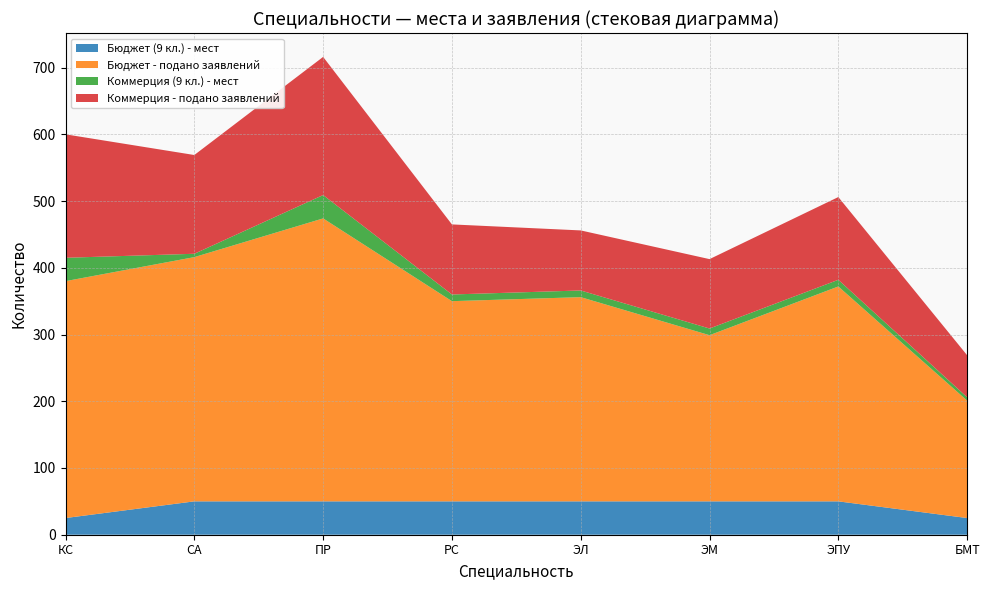

Reading left to right, extract all data points from this chart.

Бюджет (9 кл.) - мест: 25	50	50	50	50	50	50	25
Бюджет - подано заявлений: 355	366	424	300	306	249	322	176
Коммерция (9 кл.) - мест: 35	5	35	10	10	10	10	5
Коммерция - подано заявлений: 185	148	207	105	90	104	124	63